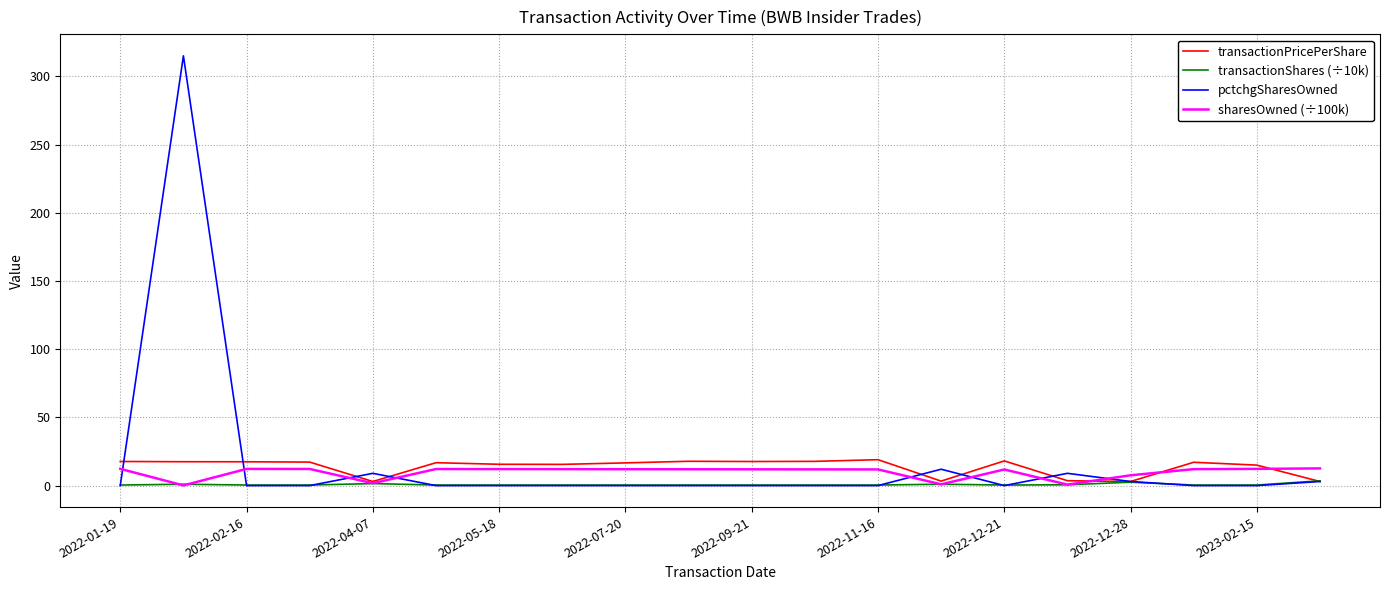

What is the maximum value for sharesOwned (÷100k)?

12.6